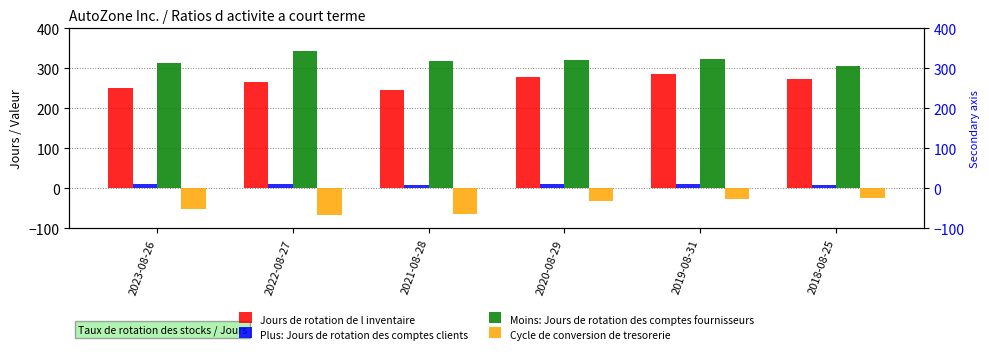

Which category has the highest value in the Plus: Jours de rotation des comptes clients series?

2023-08-26